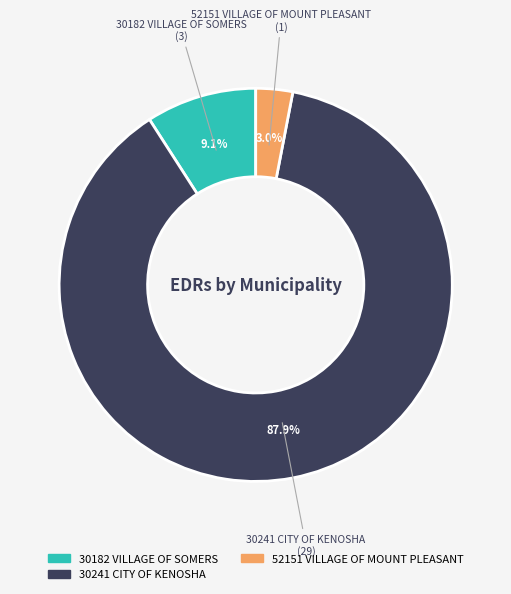

Which has a higher value, 30182 VILLAGE OF SOMERS or 30241 CITY OF KENOSHA?

30241 CITY OF KENOSHA